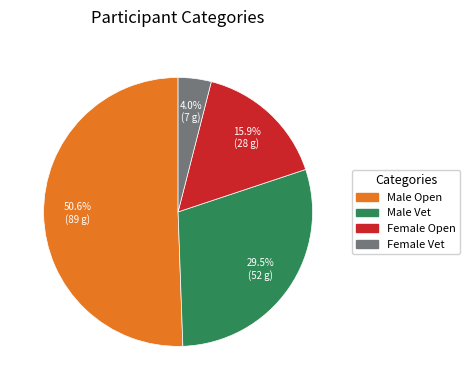

Does any single category account for the majority?

Yes